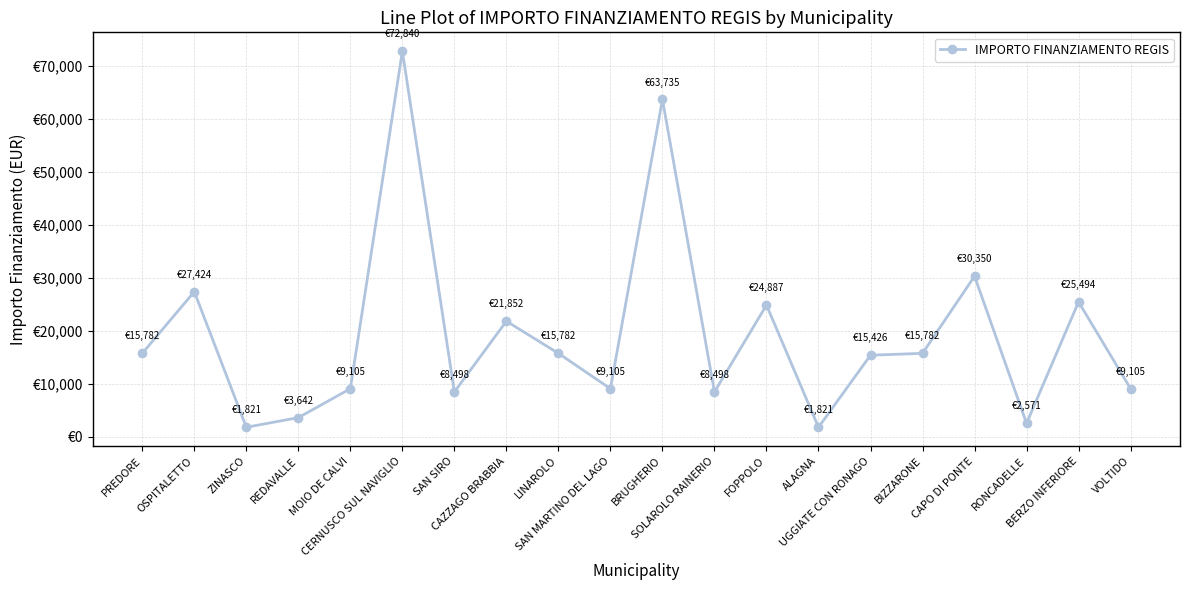

List the labels in order of value, largest first.

CERNUSCO SUL NAVIGLIO, BRUGHERIO, CAPO DI PONTE, OSPITALETTO, BERZO INFERIORE, FOPPOLO, CAZZAGO BRABBIA, PREDORE, LINAROLO, BIZZARONE, UGGIATE CON RONAGO, MOIO DE CALVI, SAN MARTINO DEL LAGO, VOLTIDO, SAN SIRO, SOLAROLO RAINERIO, REDAVALLE, RONCADELLE, ZINASCO, ALAGNA